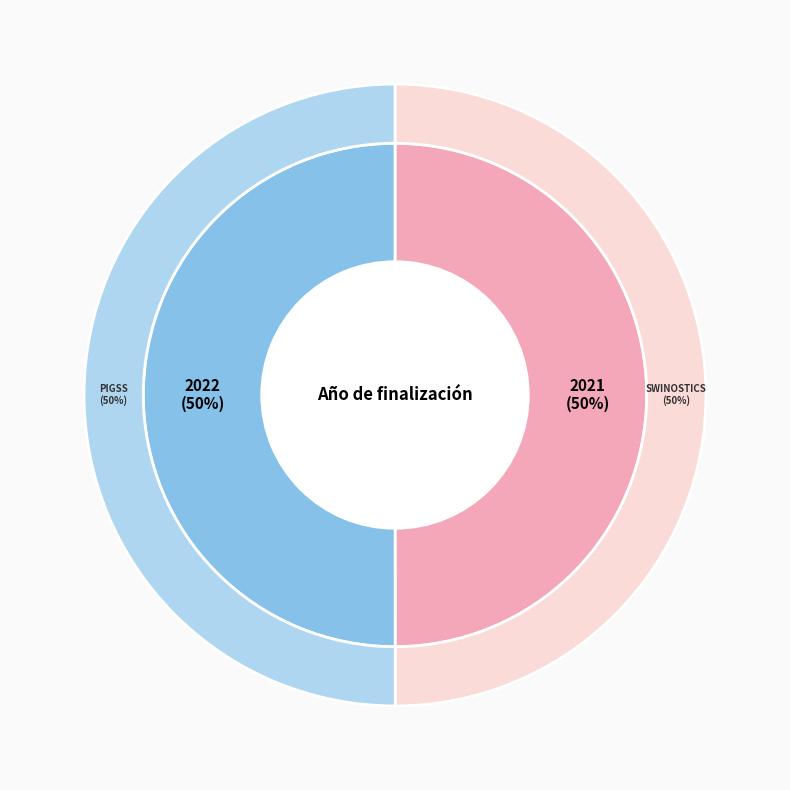

To the nearest percent, what is the average slice percentage?

50%